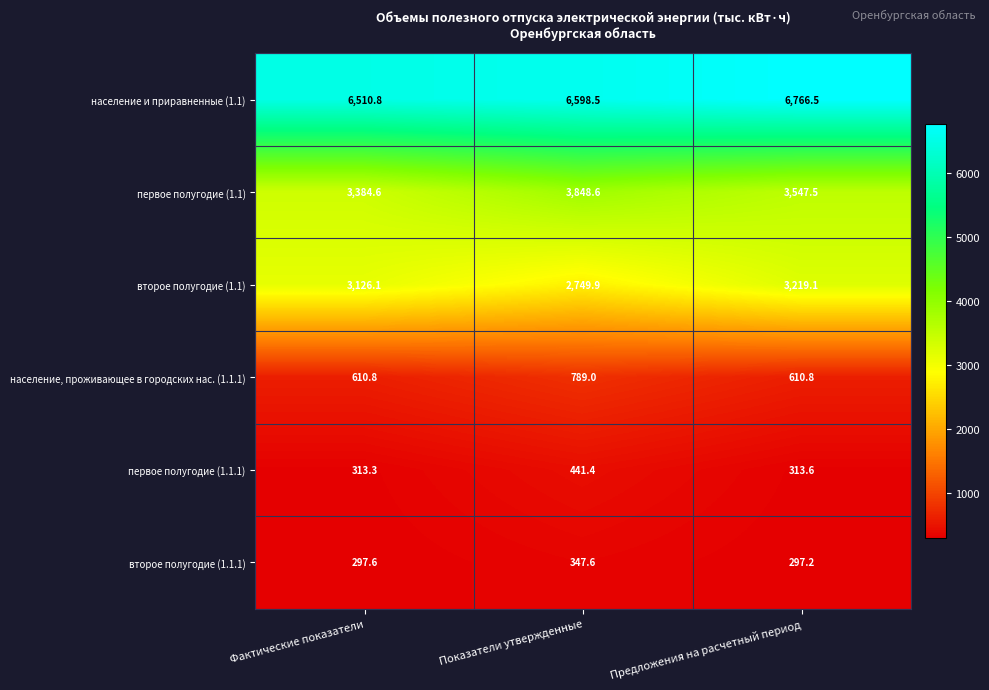

What is the highest value of the первое полугодие (1.1.1) series?

441.4